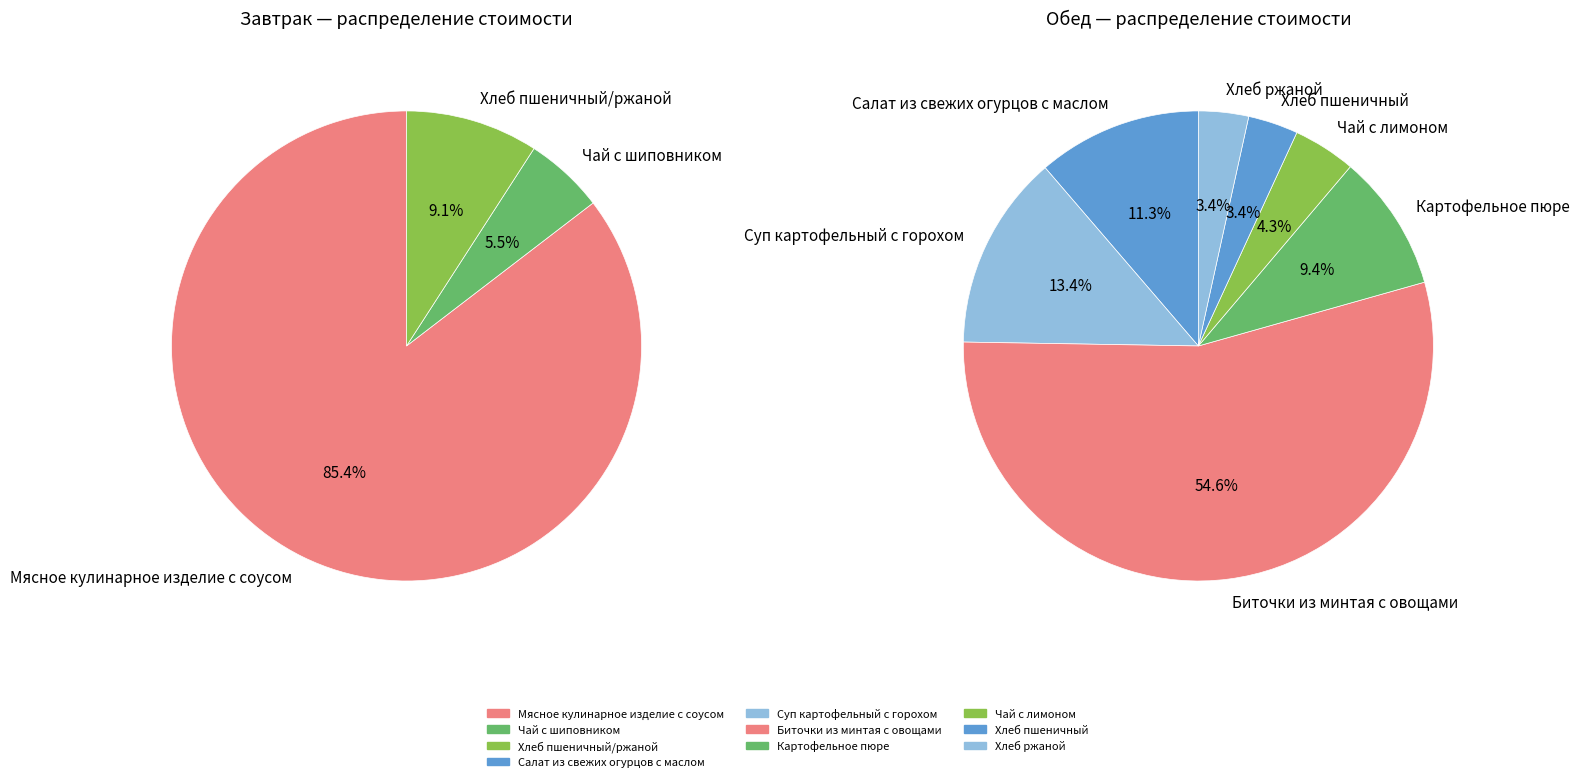

Is it true that Салат из свежих огурцов с маслом is 16% of the pie?

False